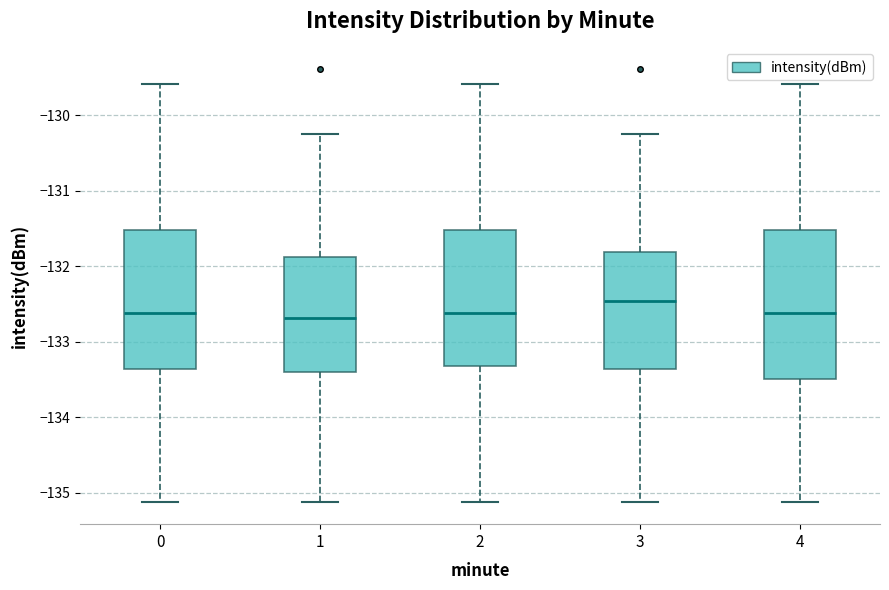

Comparing the boxes themselves (not the whiskers), which one is the tallest?

4